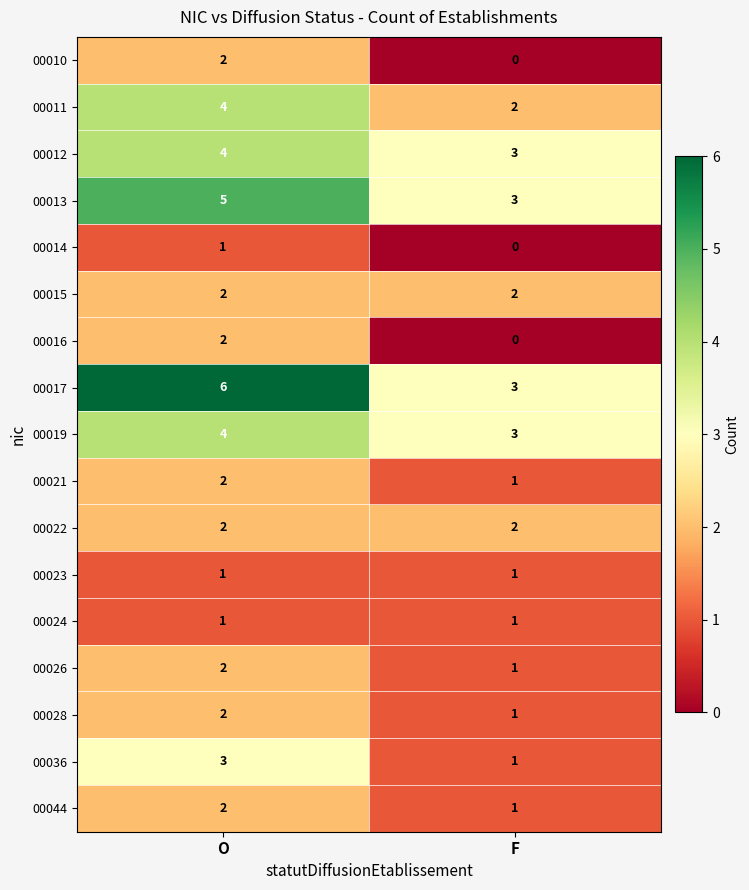

What is the total value across all series at O?

45